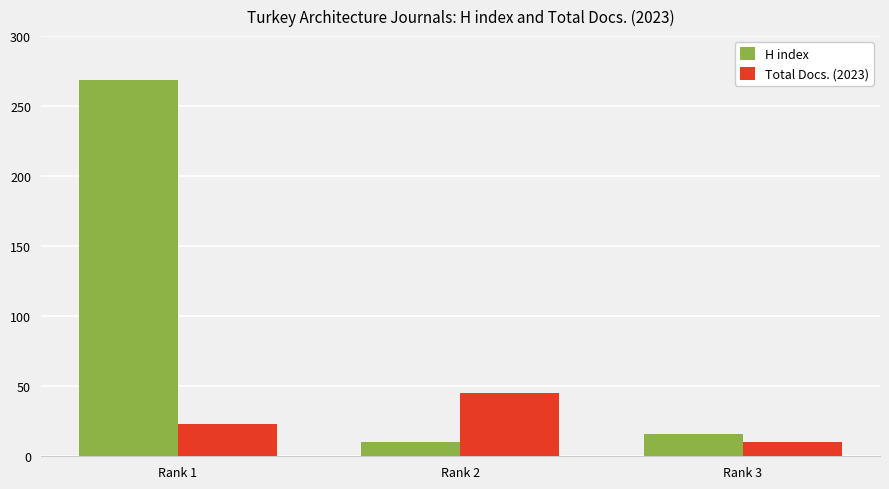

What is the difference between the Total Docs. (2023) values at Rank 2 and Rank 3?

35